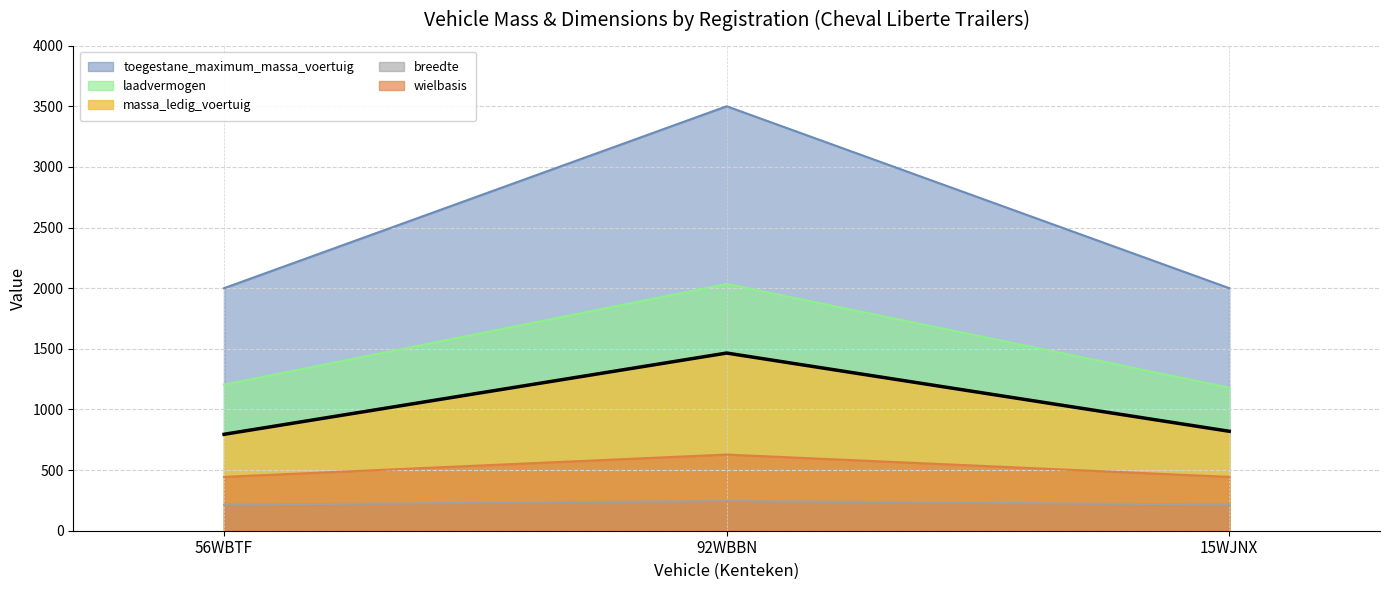

Which series has the largest range (max minus min)?

toegestane_maximum_massa_voertuig